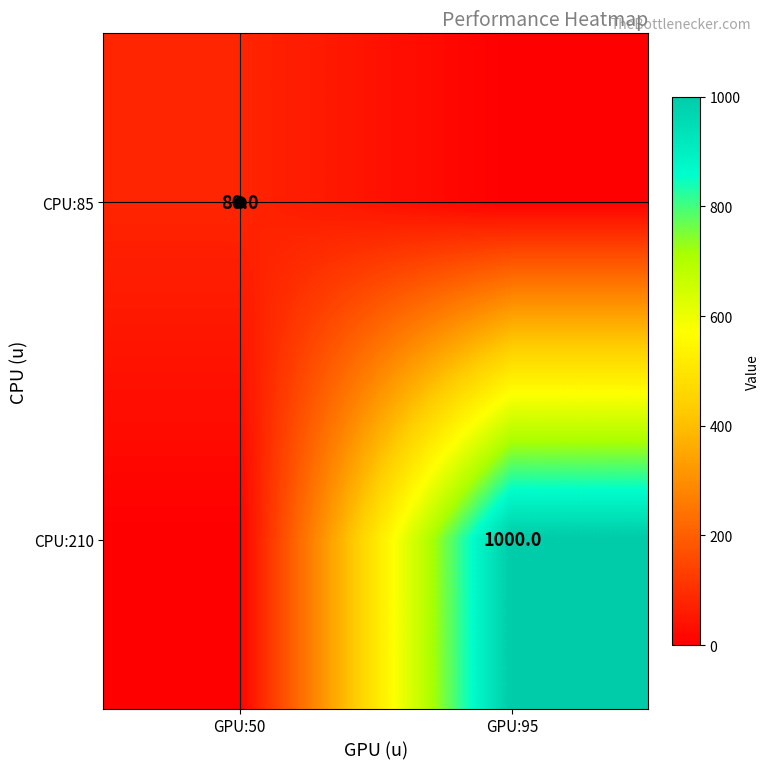

How many distinct data groups are displayed?

2